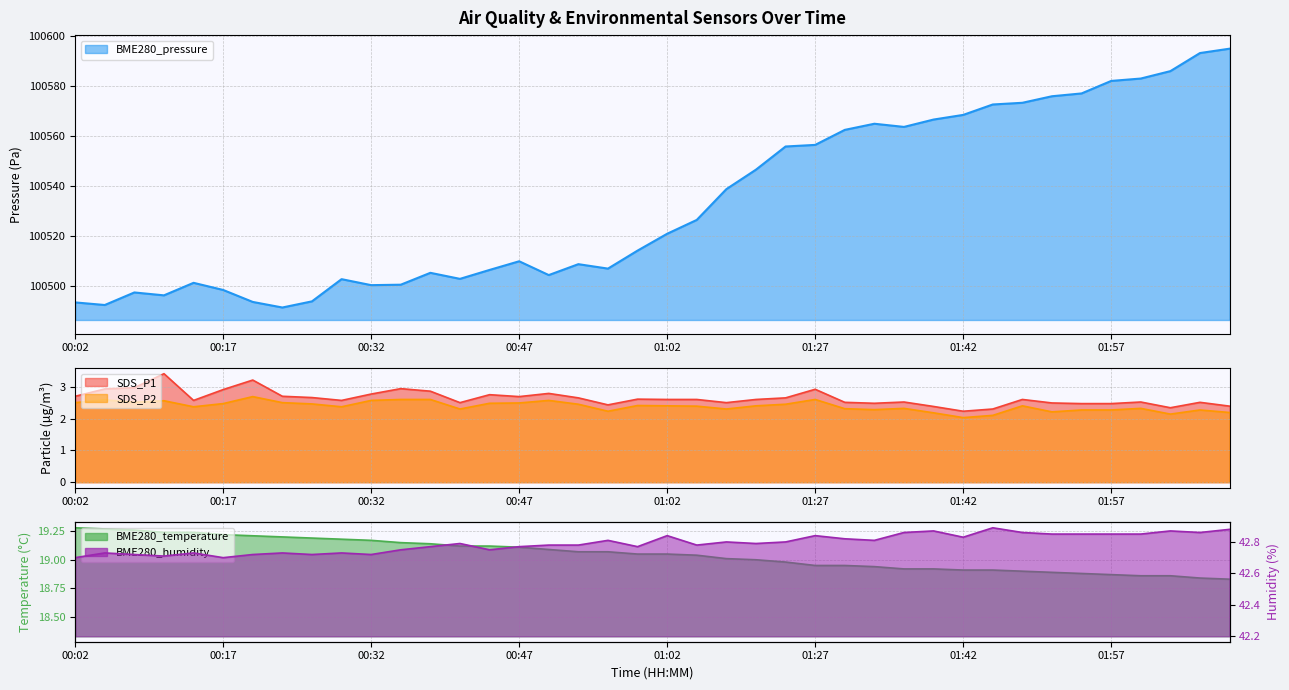

At which category does the chart reach its peak across all series?

02:11